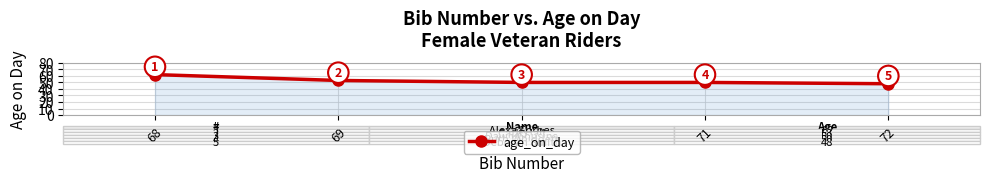

True or false: there are more than 2 points higher than both neighbors.

False